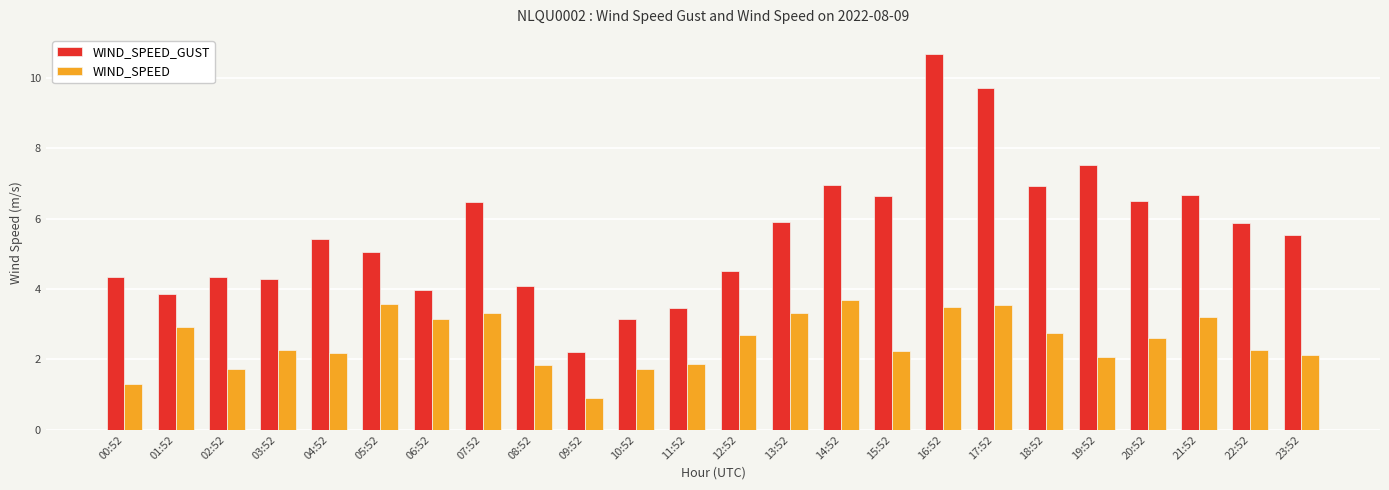

What position from the left is 14:52?

15